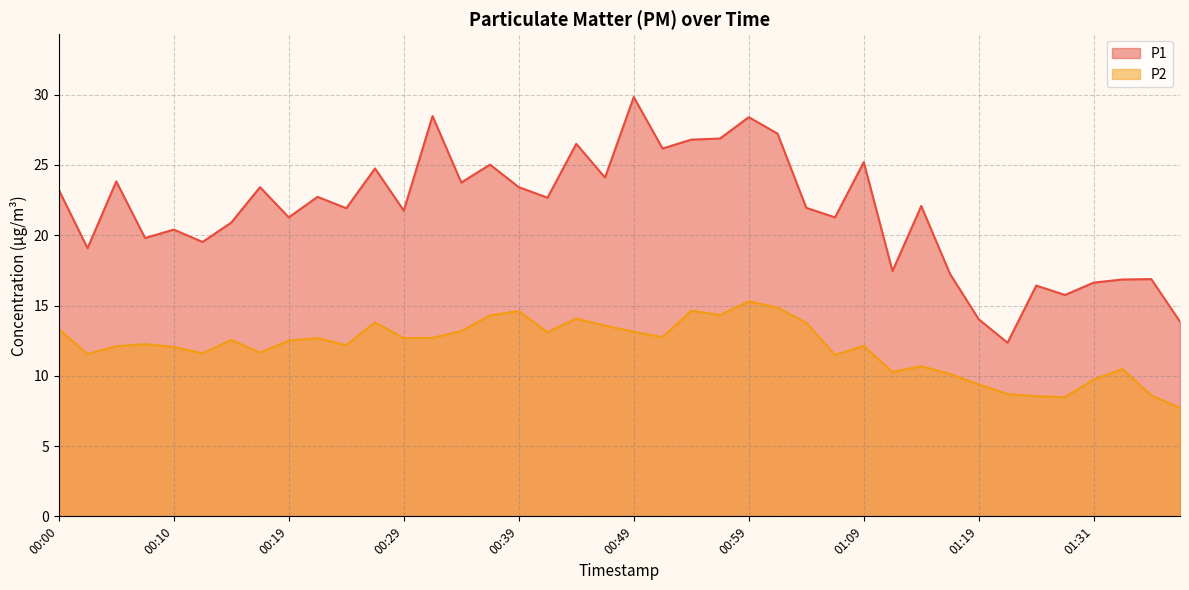

At which category does P1 reach its first local peak?

00:05